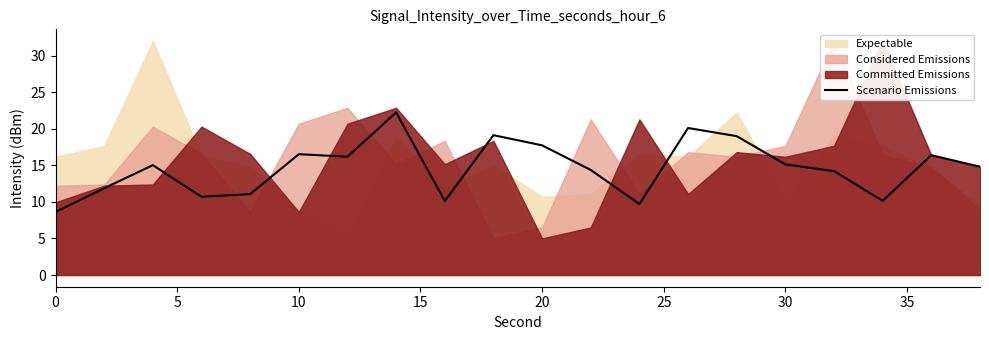

True or false: Scenario Emissions has a value of 8.6 at 0.

True